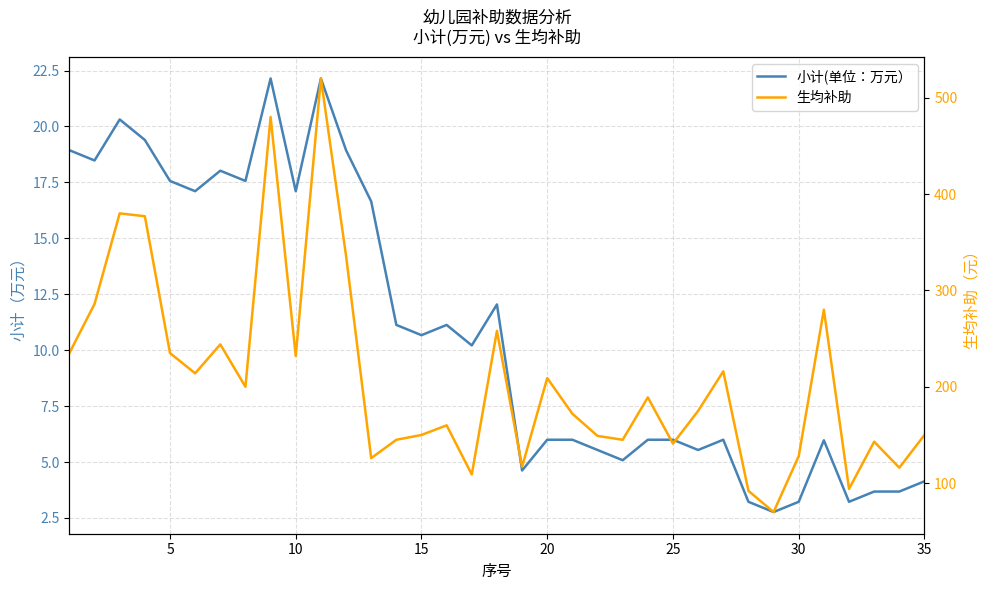

At how many categories does at least one series exceed 192?

16